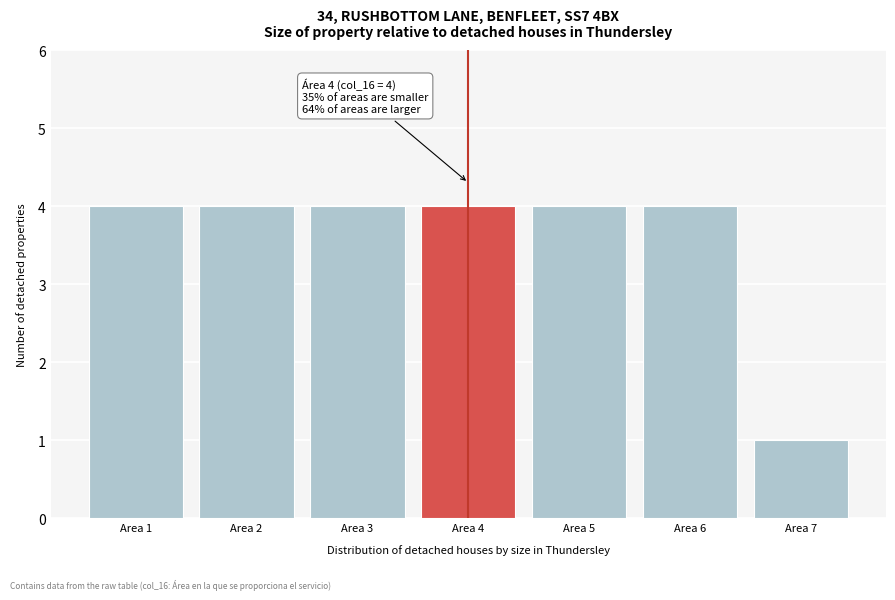

Reading left to right, list all the values displayed in this chart.

Area 1=4	Area 2=4	Area 3=4	Area 4=4	Area 5=4	Area 6=4	Area 7=1